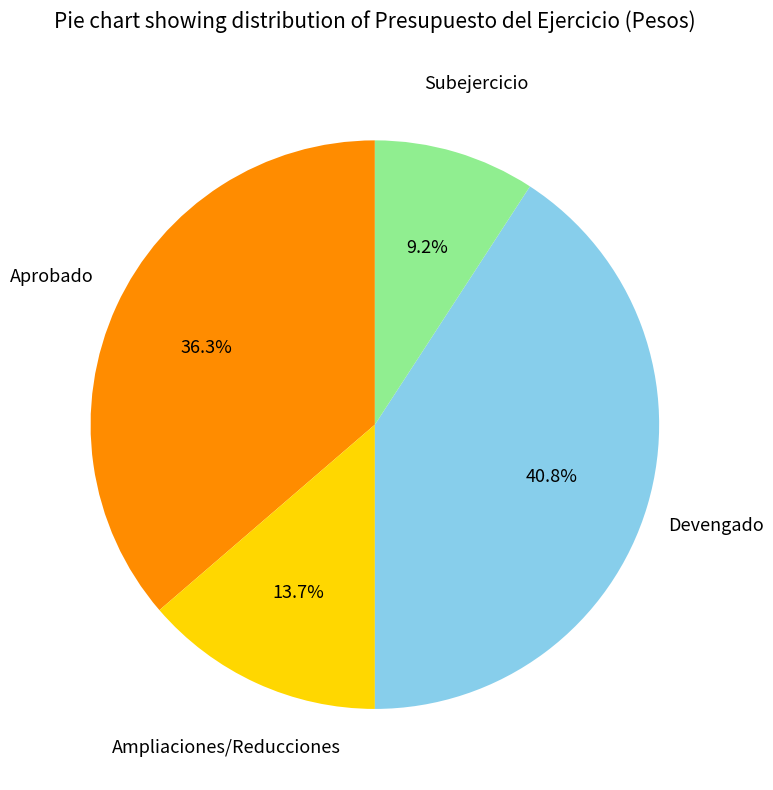

Rank the categories by value from lowest to highest.

Subejercicio, Ampliaciones/Reducciones, Aprobado, Devengado